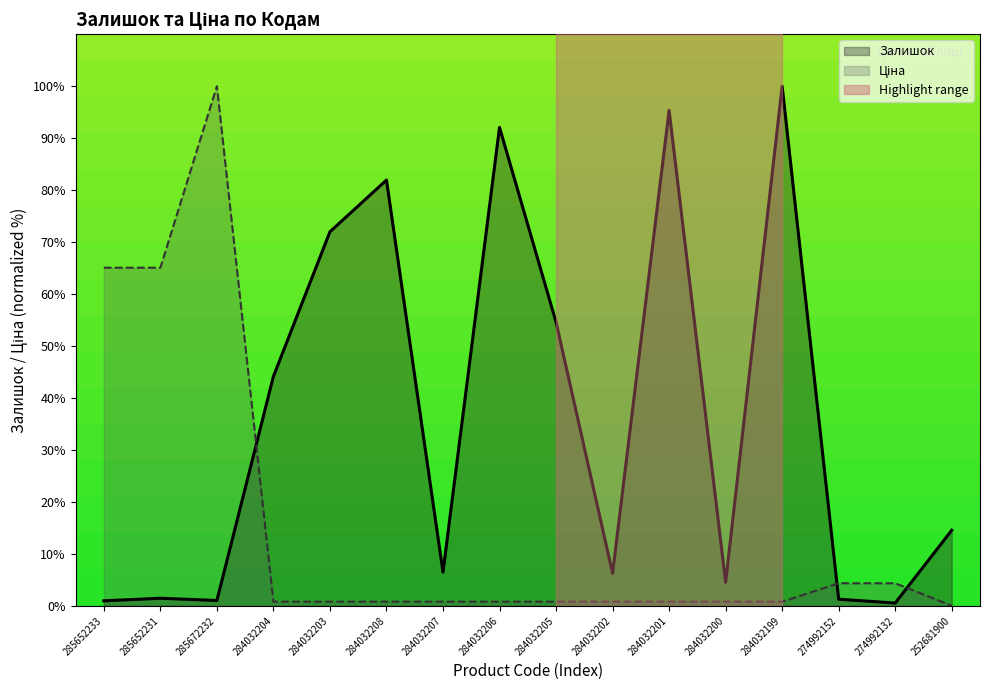

Between which two adjacent categories do Залишок and Ціна first intersect?

285672232 and 284032204